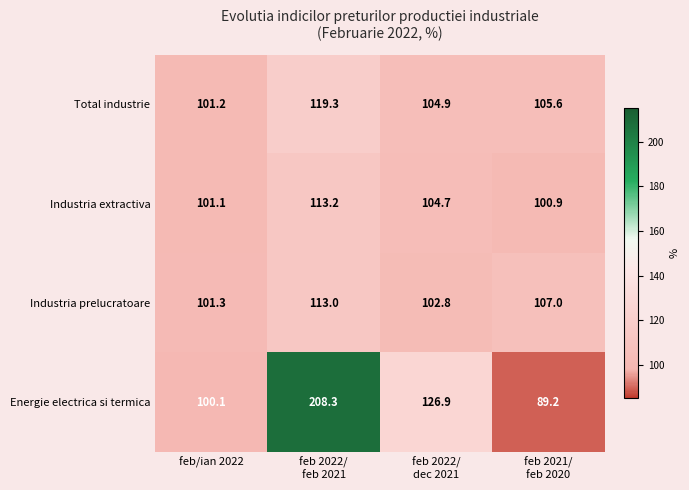

Reading left to right, list all the values displayed in this chart.

Total industrie: 101.2	119.3	104.9	105.6
Industria extractiva: 101.1	113.2	104.7	100.9
Industria prelucratoare: 101.3	113.0	102.8	107.0
Energie electrica si termica: 100.1	208.3	126.9	89.2